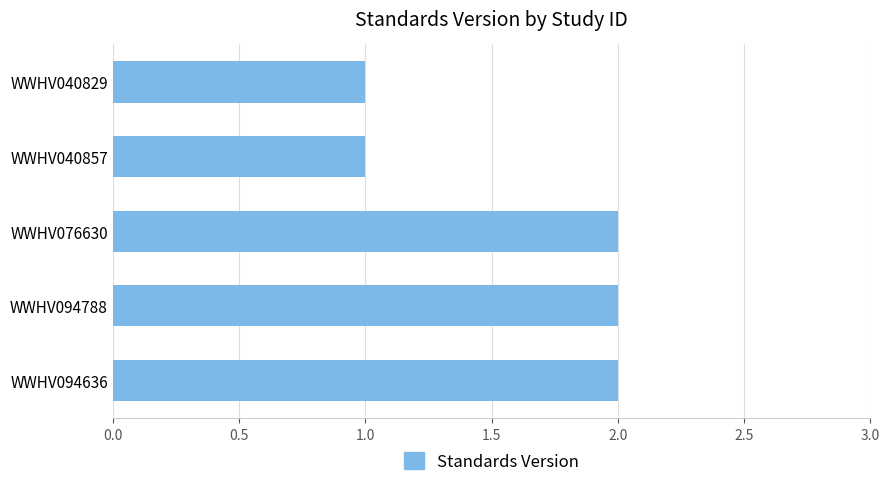

What is the label of the 1st bar from the top?

WWHV040829